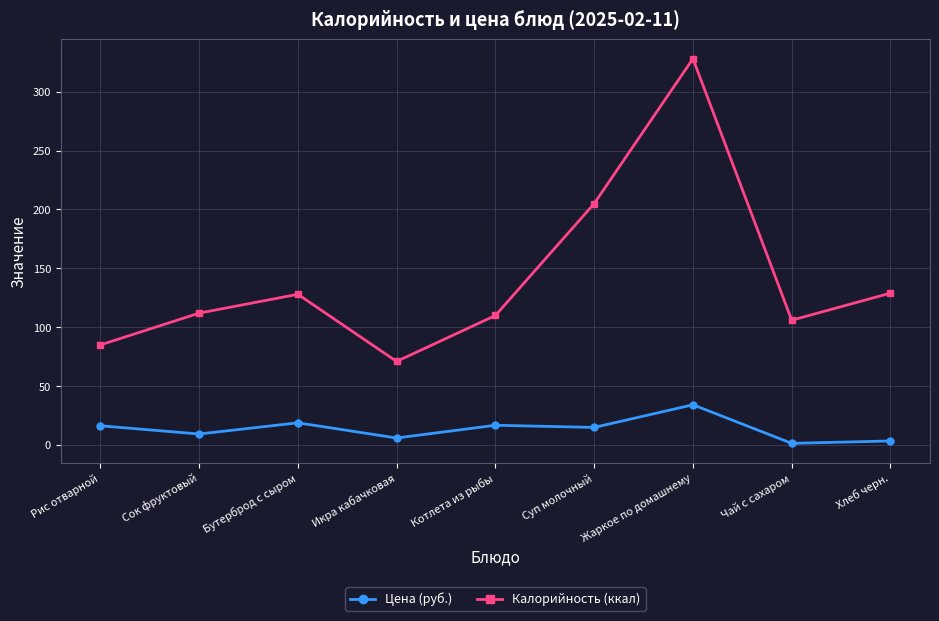

Rank the series by their average value, from highest to lowest.

Калорийность (ккал), Цена (руб.)